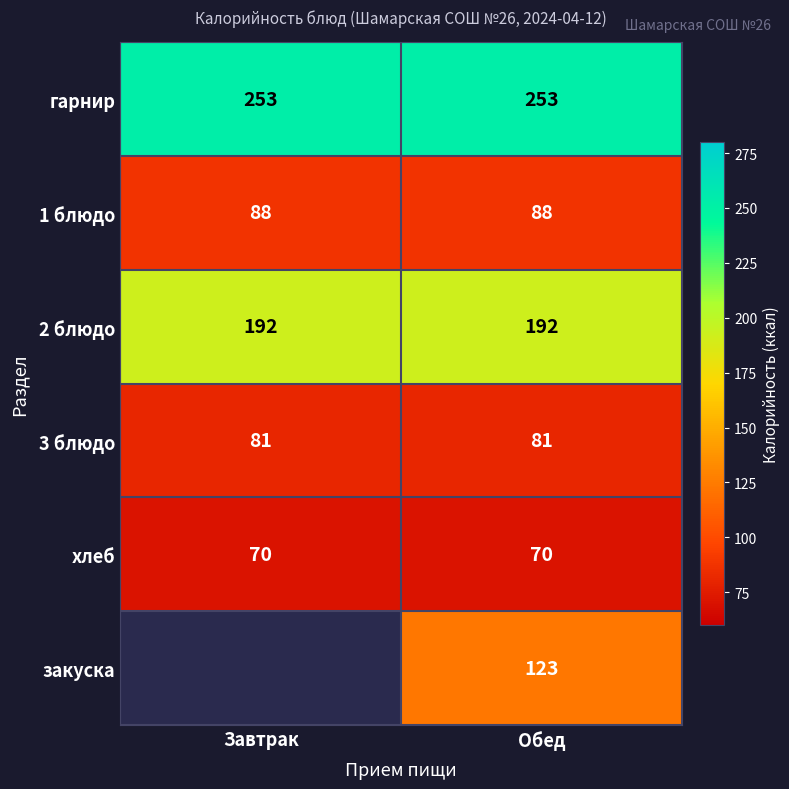

At which category is the sum across all series the highest?

Обед